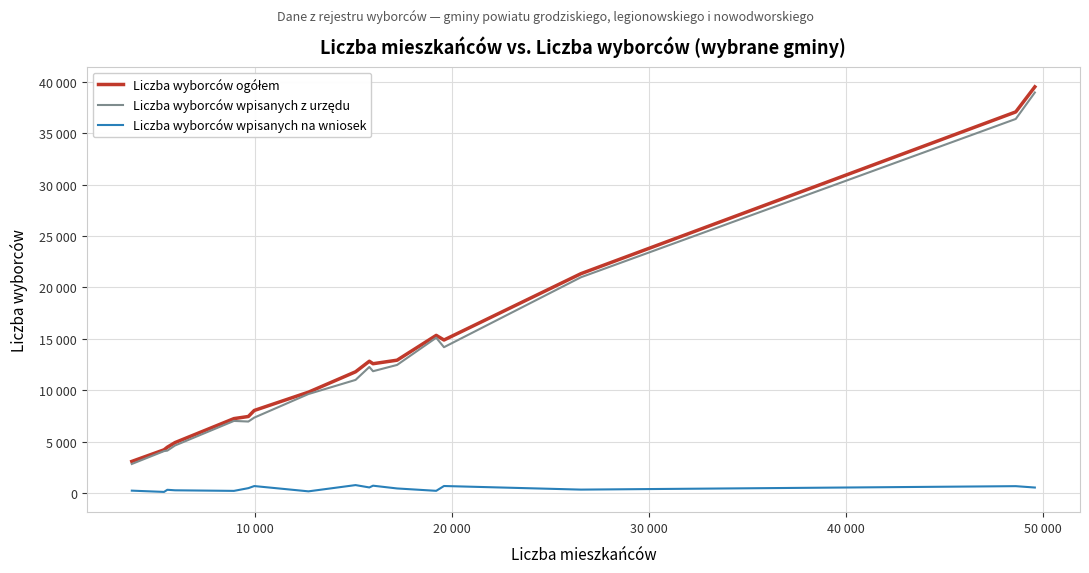

Does the chart display data point markers on the line(s)?

No